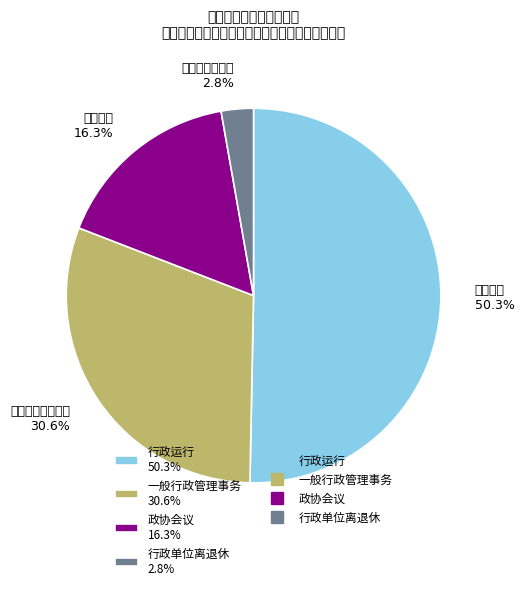

Which category has the smallest portion of the pie?

行政单位离退休